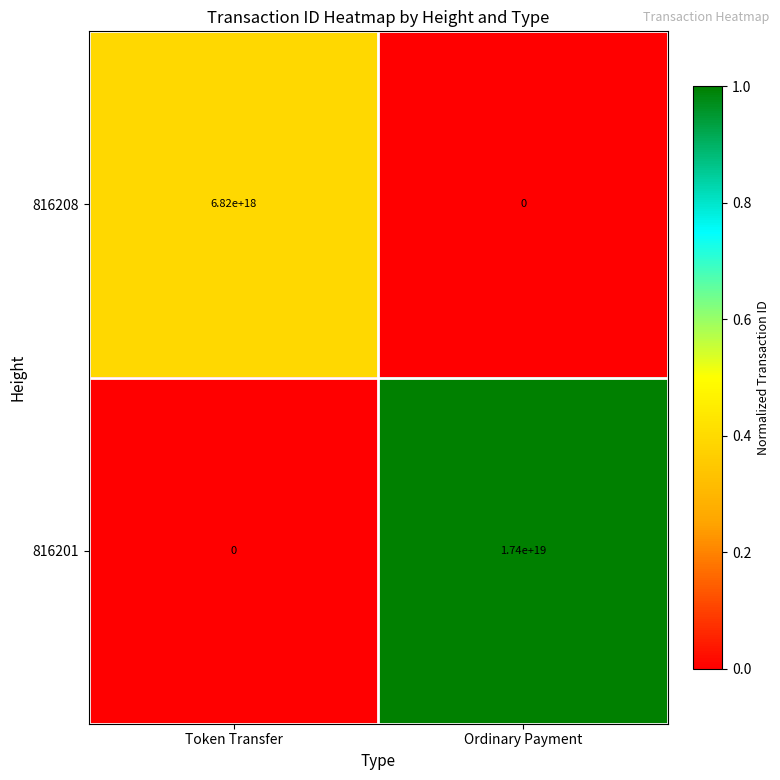

True or false: 816201 has a value of 0 at Token Transfer.

True